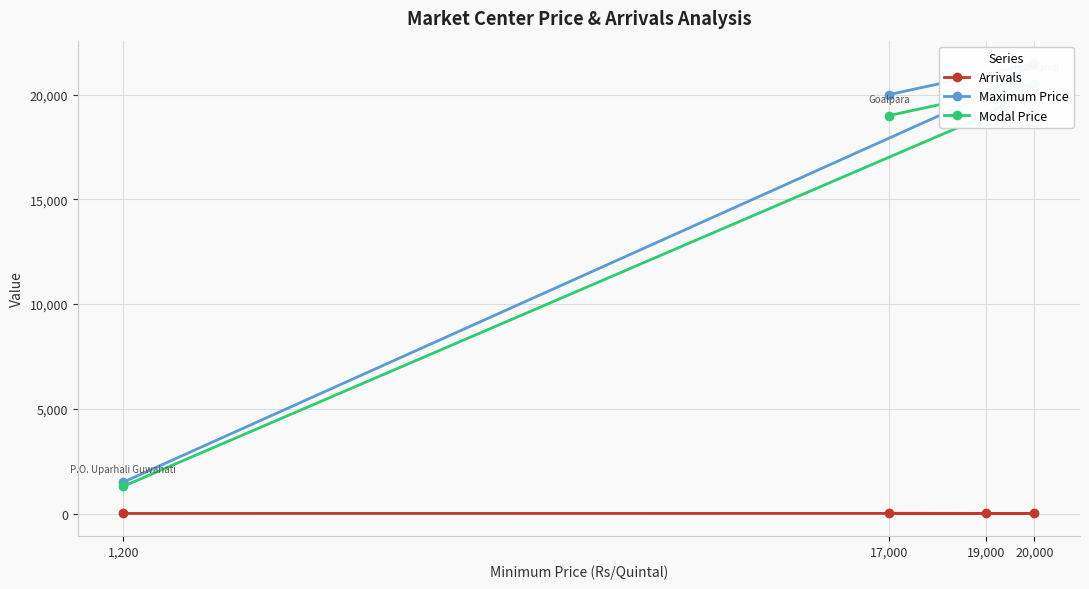

What is the total value across all series at 19,000?

39007.0